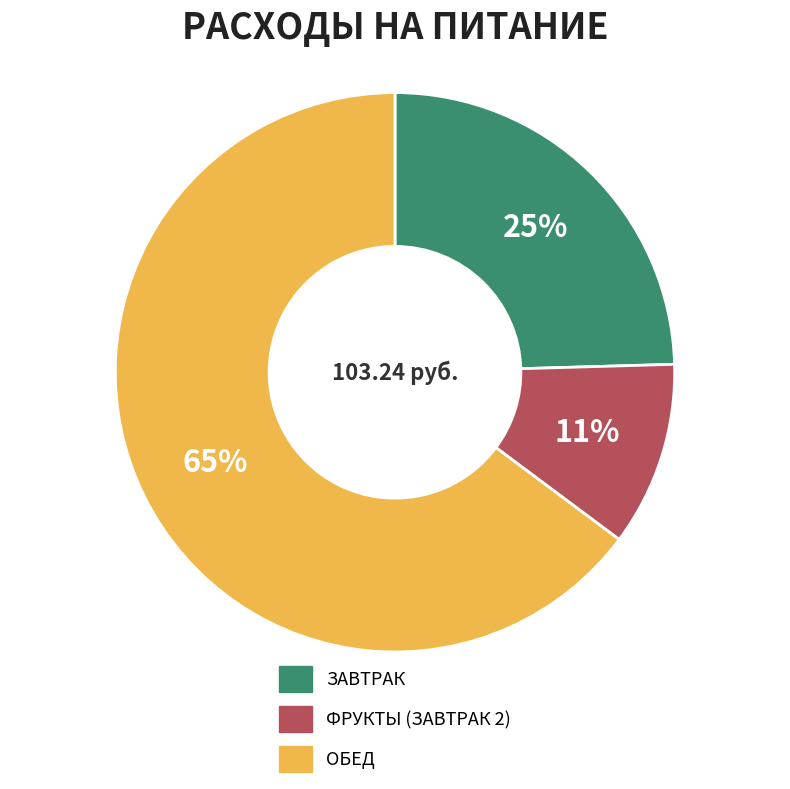

Does any single category account for the majority?

Yes